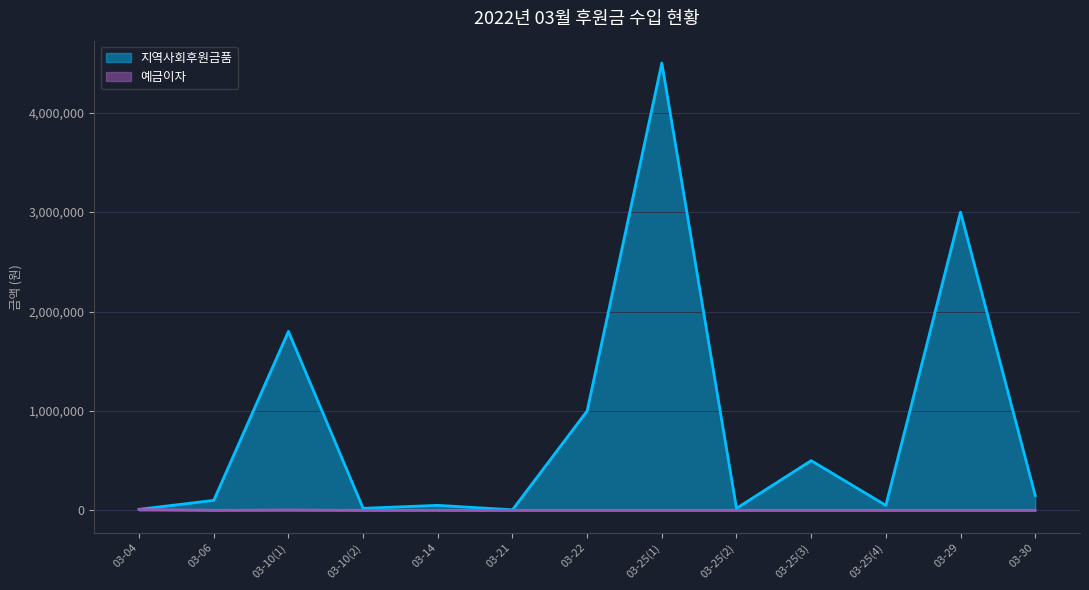

What are all the series names shown in the legend?

지역사회후원금품, 예금이자